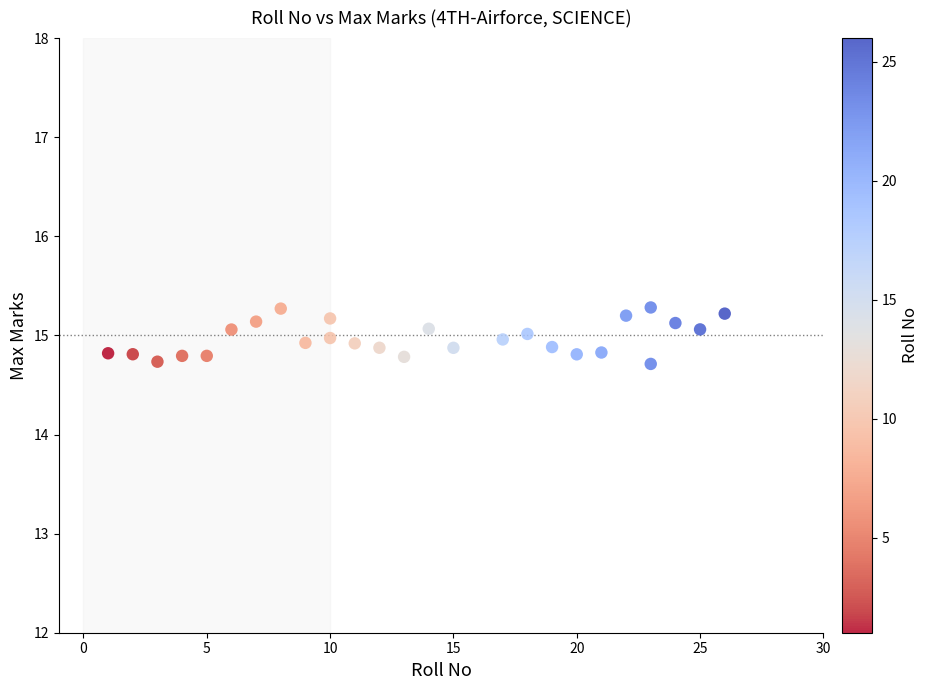

What is the range of Y values (max minus min)?

0.6